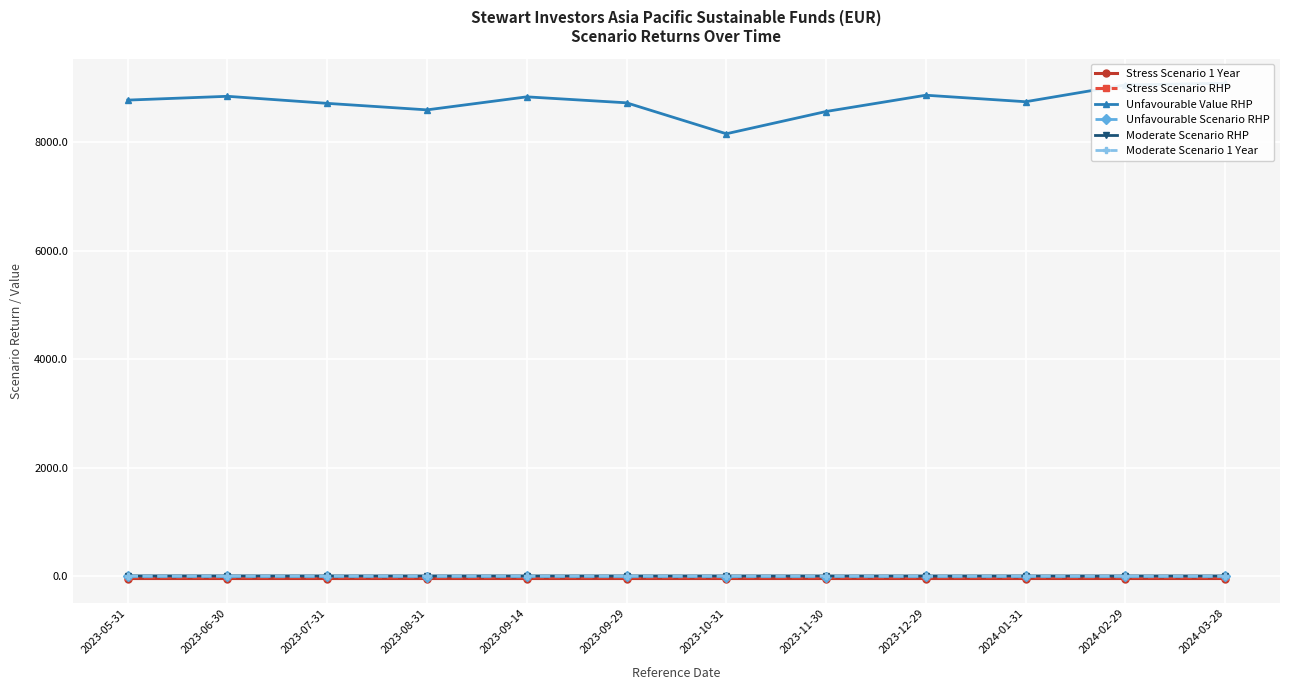

Is the value of Stress Scenario 1 Year at 2024-01-31 greater than the value of Unfavourable Value RHP at 2023-05-31?

No